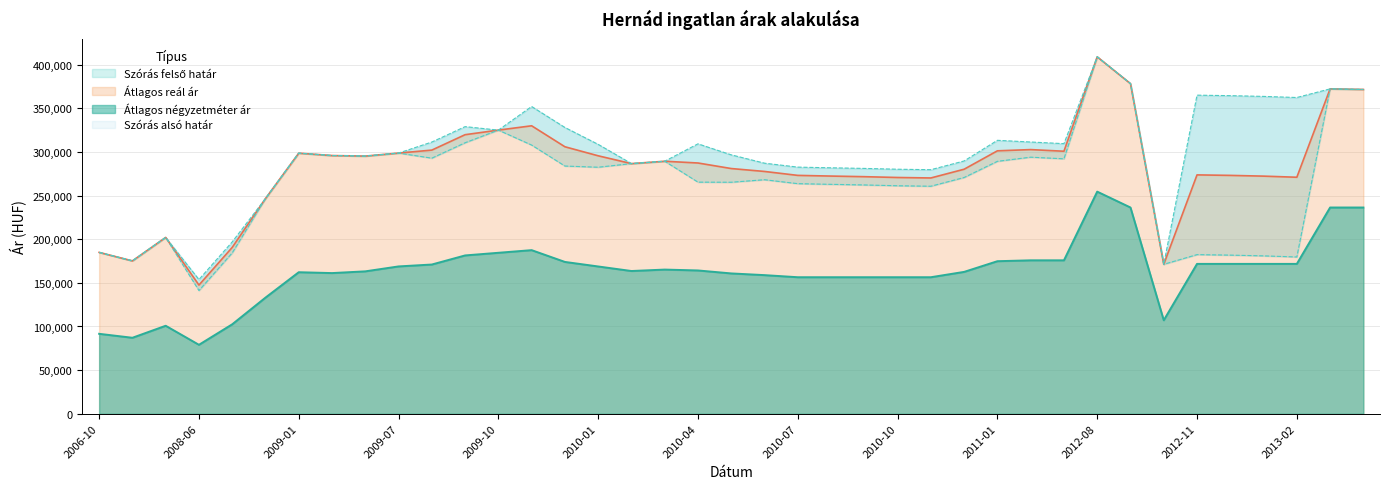

What is the value of the Átlagos négyzetméter ár point at the 28th from the left?

174824